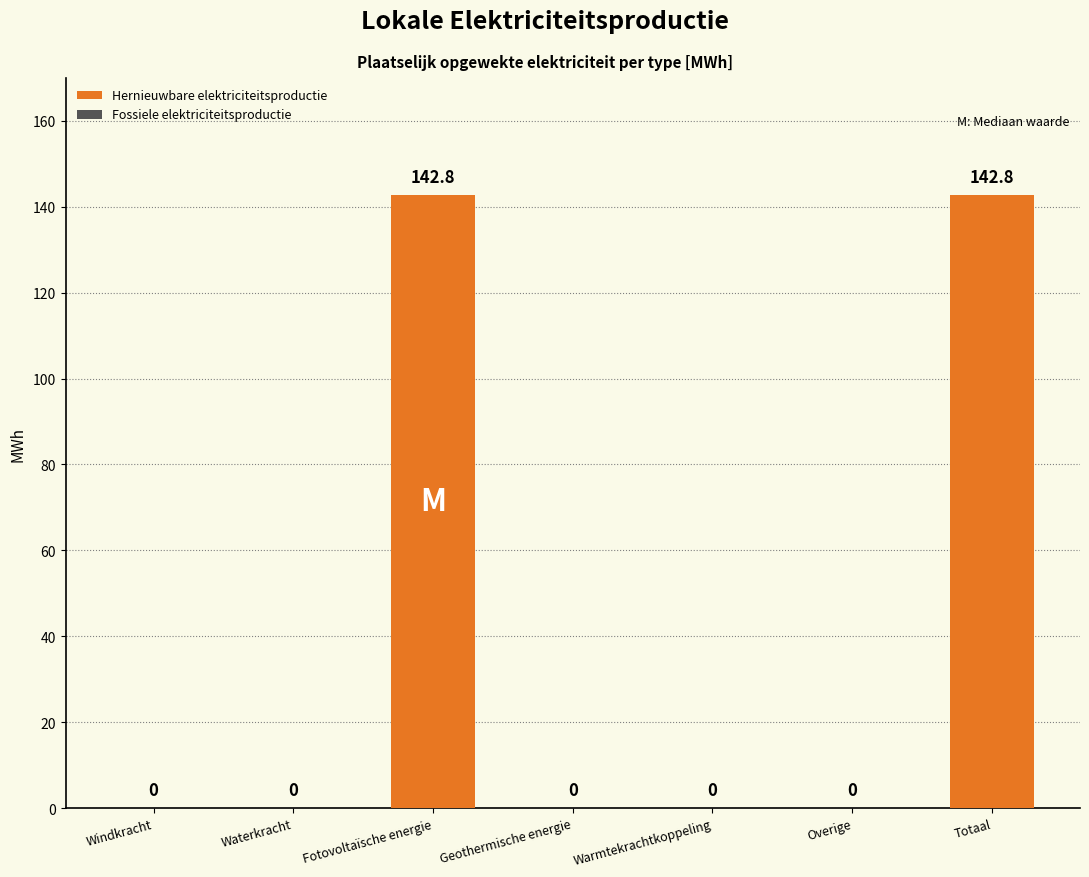

What is the maximum value shown in the chart?

142.8